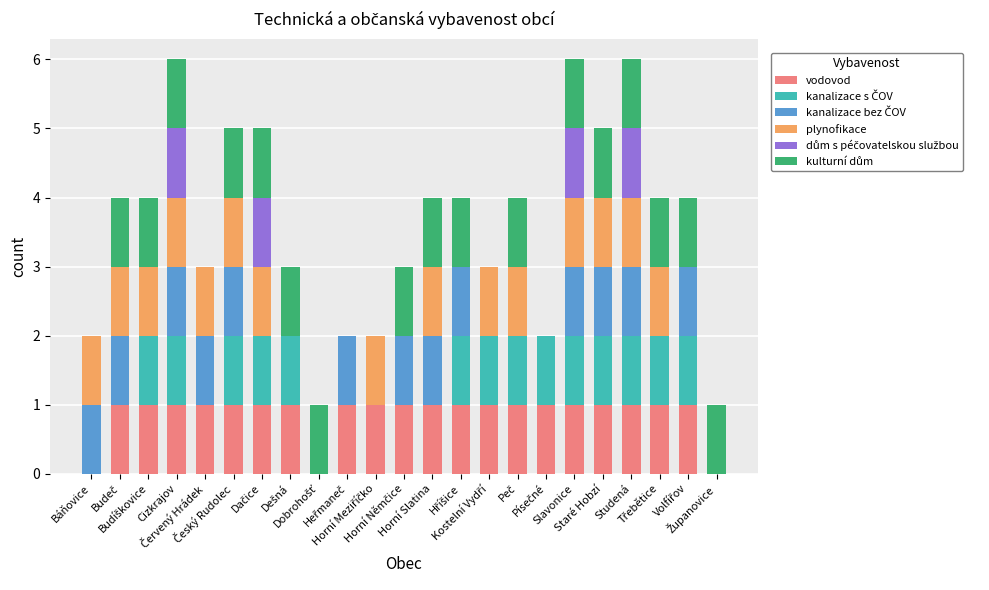

Are the bars grouped side by side (vs. stacked)?

No